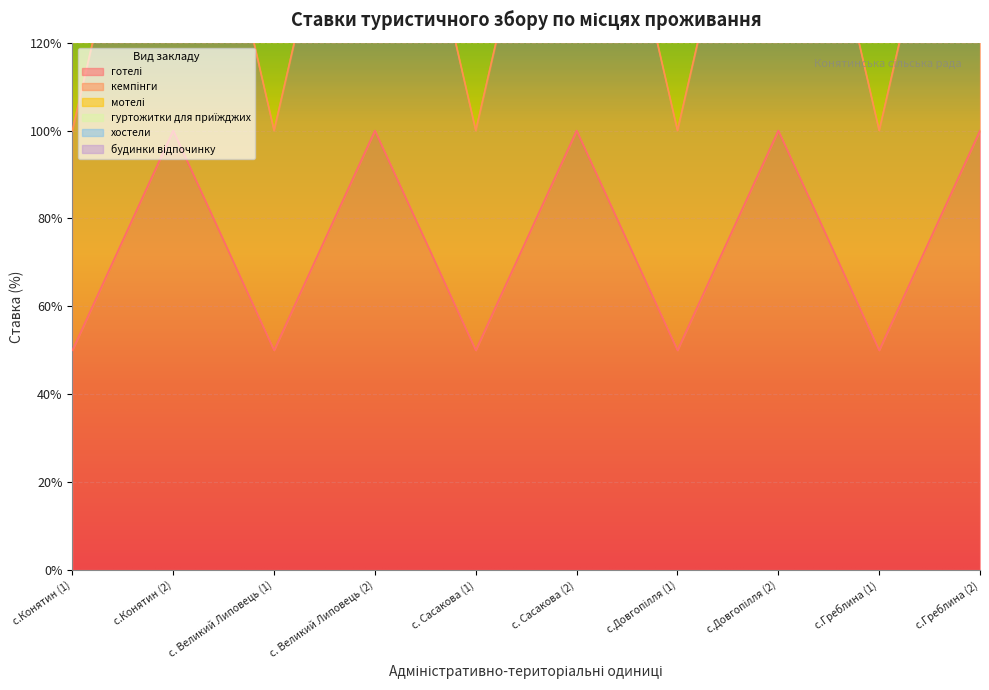

Which series has the largest total across all categories?

будинки відпочинку